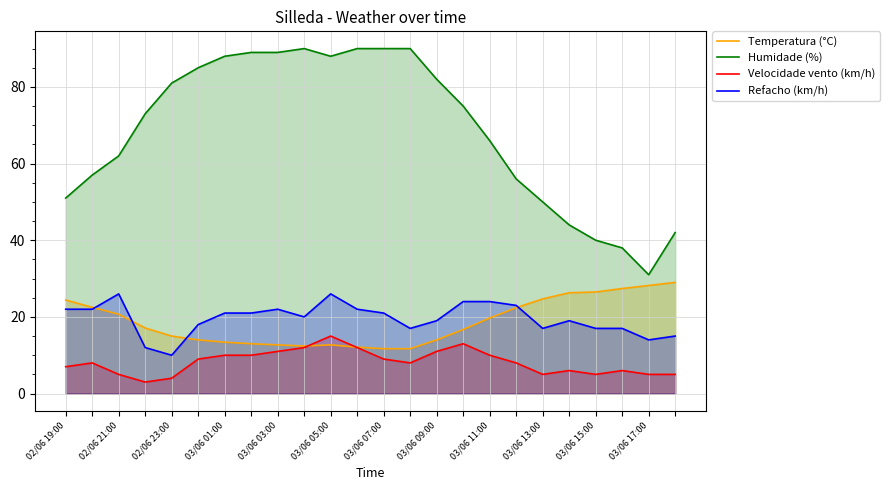

Where is Temperatura (°C) nearest to the value 20?

16